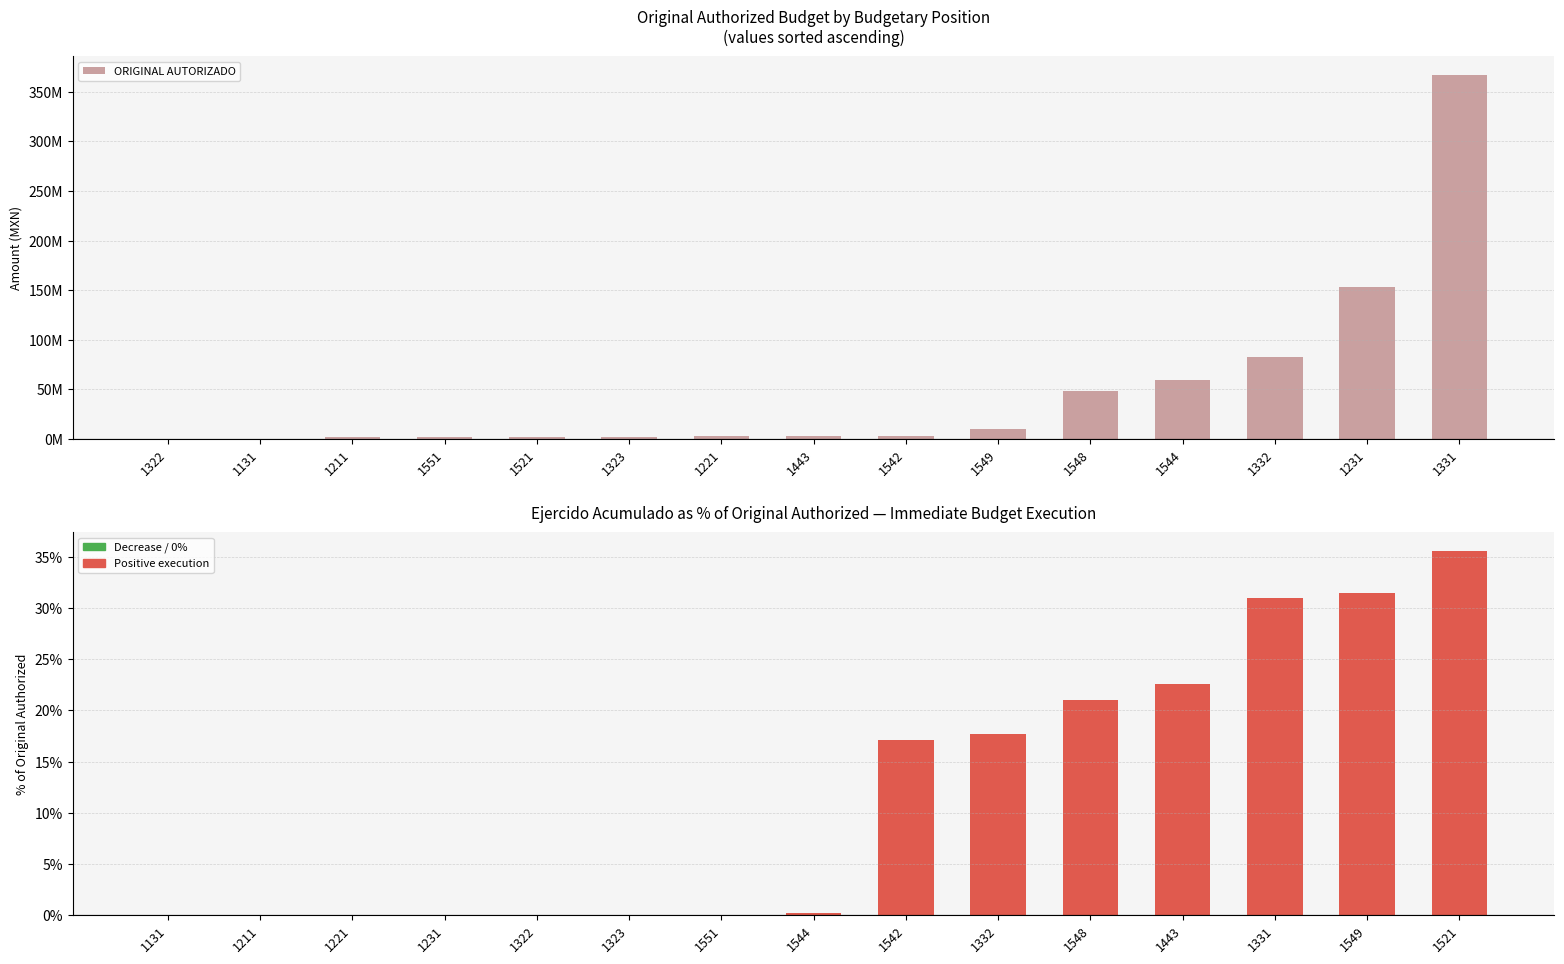

Reading right to left, what are all the values shown in this chart?

ORIGINAL AUTORIZADO: 367317237.0	153684046.0	82774056.0	59225099.0	48440566.0	10046297.0	3495366.0	3412601.0	3097697.0	2500000.0	2115376.0	1930399.0	1786325.0	47636.0	36271.0
EJERCIDO ACUMULADO (% of Original): 35.6	31.5	31.0	22.6	21.1	17.7	17.1	0.2	0.0	0.0	0.0	0.0	0.0	0.0	0.0